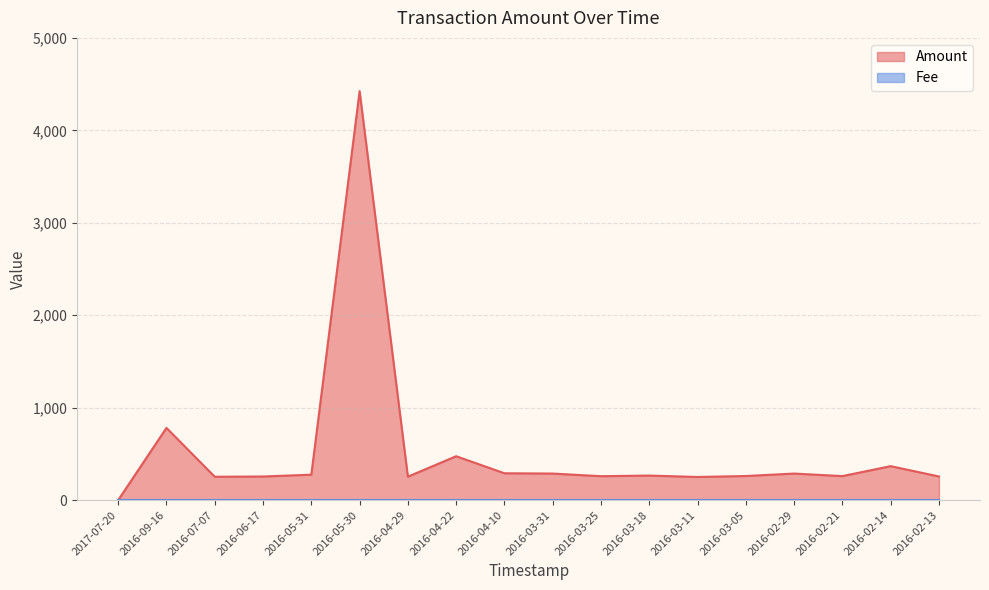

At which label is the value closest to 2212?

2016-09-16